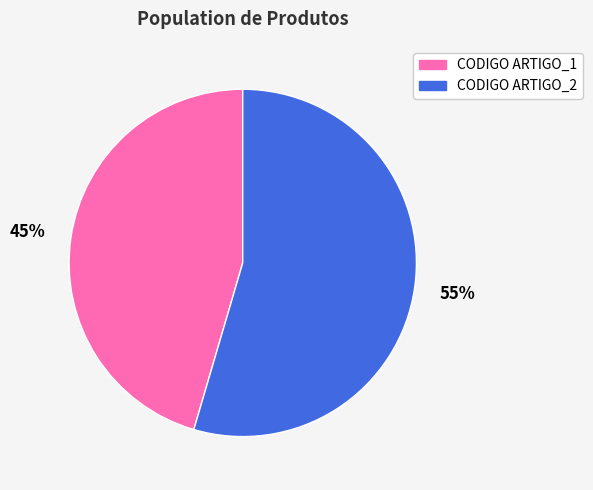

Does any single category account for the majority?

Yes